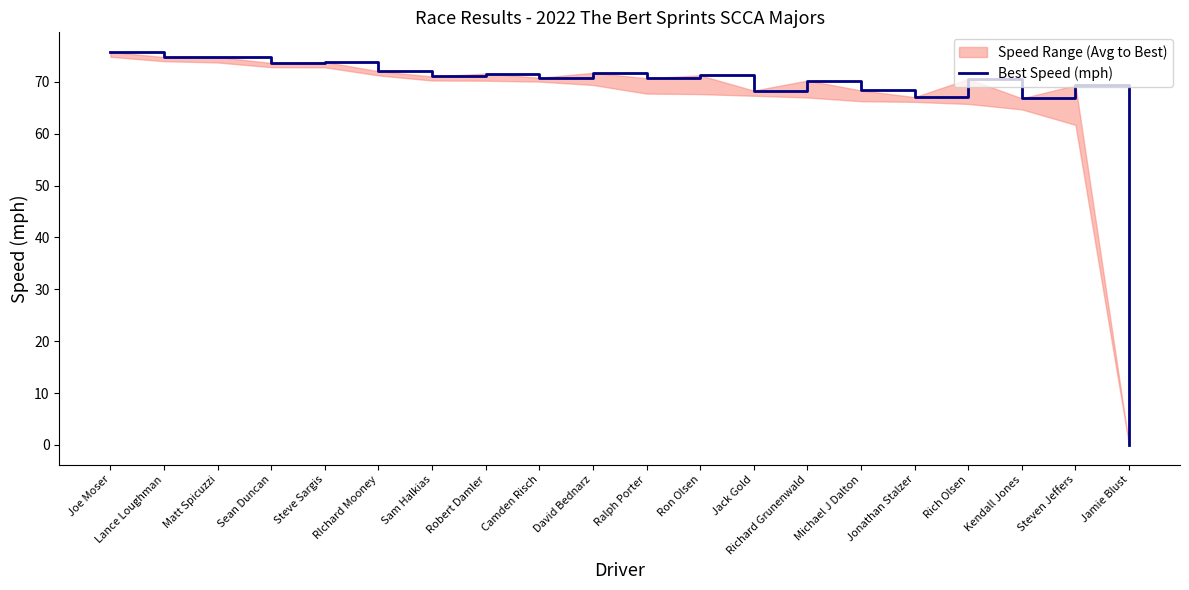

What is the value of the 13th point from the left?

68.3